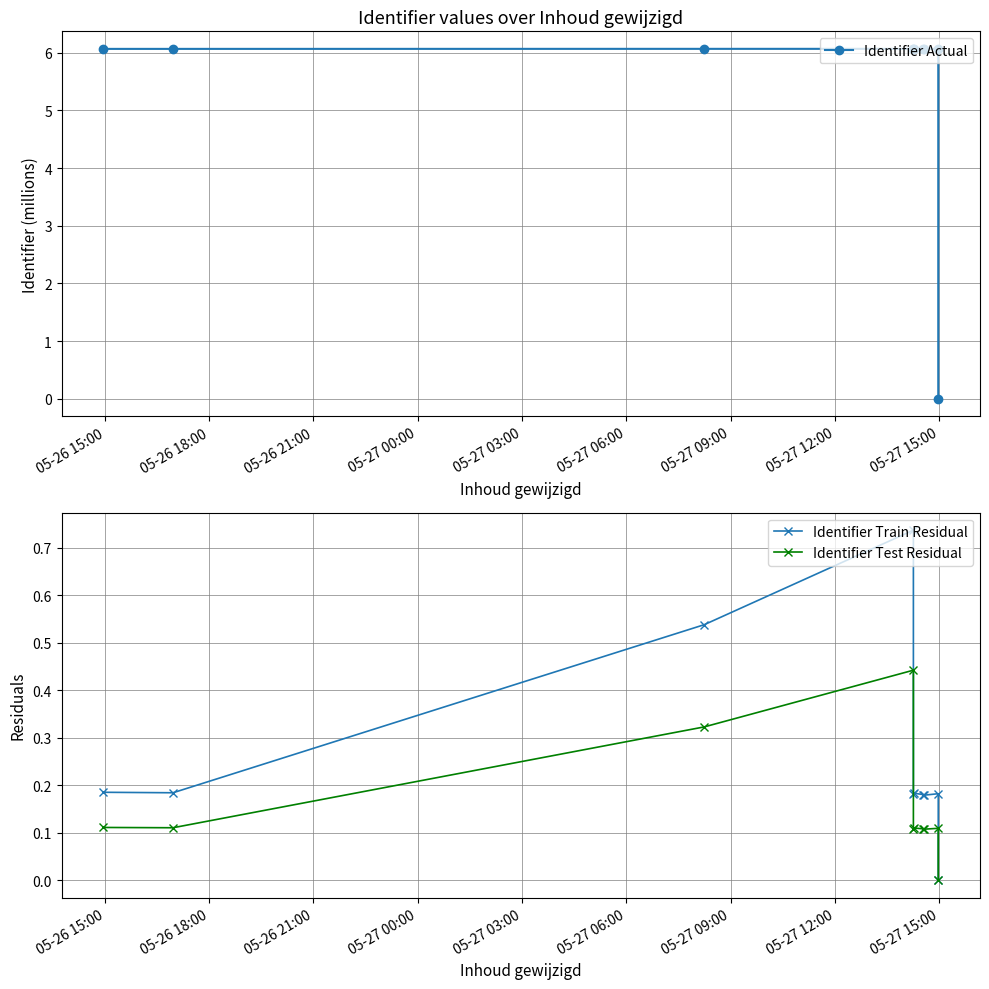

At how many categories does at least one series exceed 1?

9